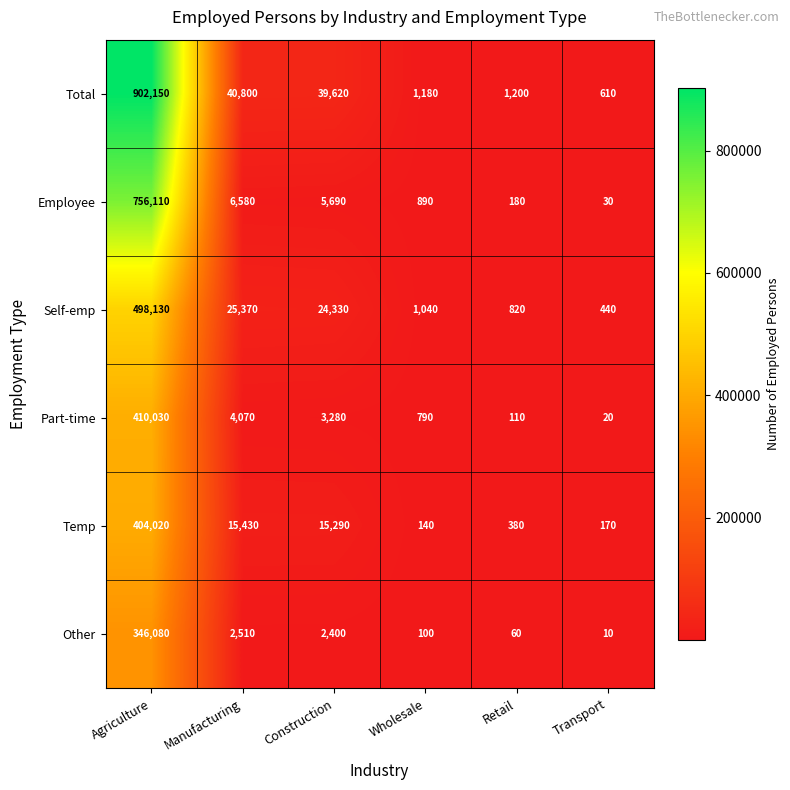

Which series has the widest spread of values?

Total